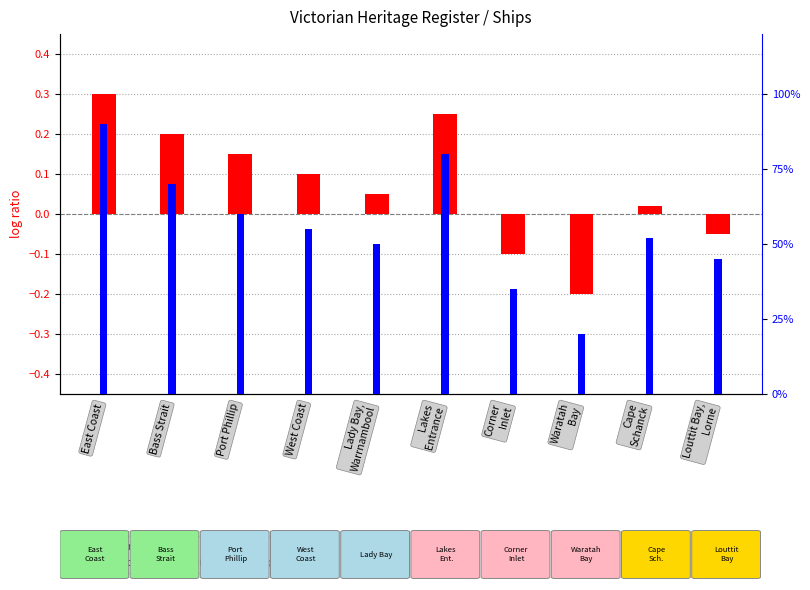

What is the average value of the percentile rank within the sample series?

55.7